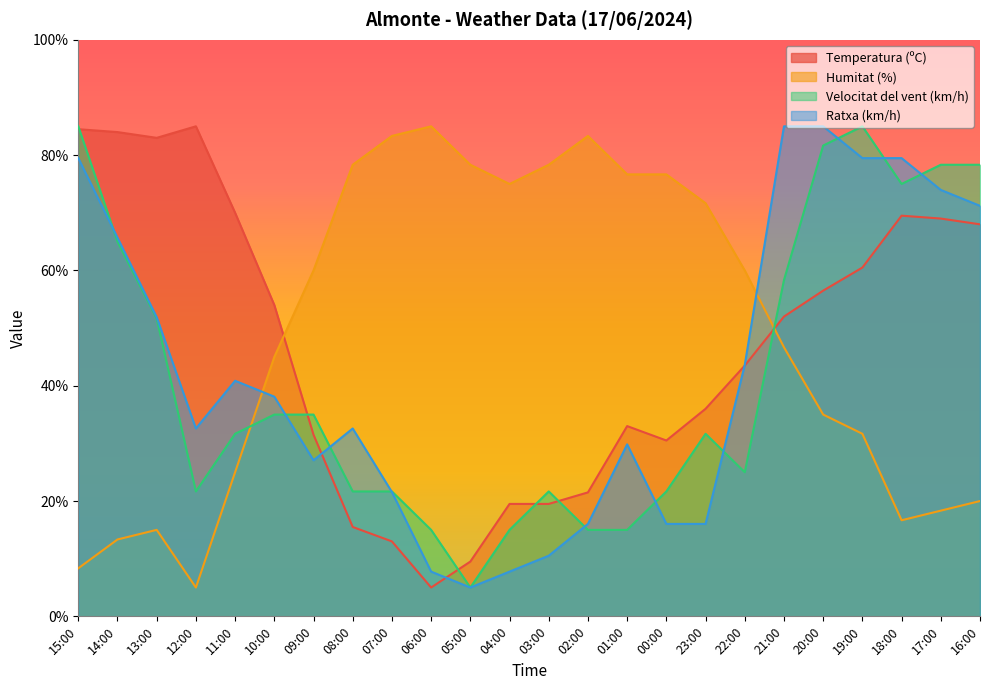

How many lines are shown in the chart?

4